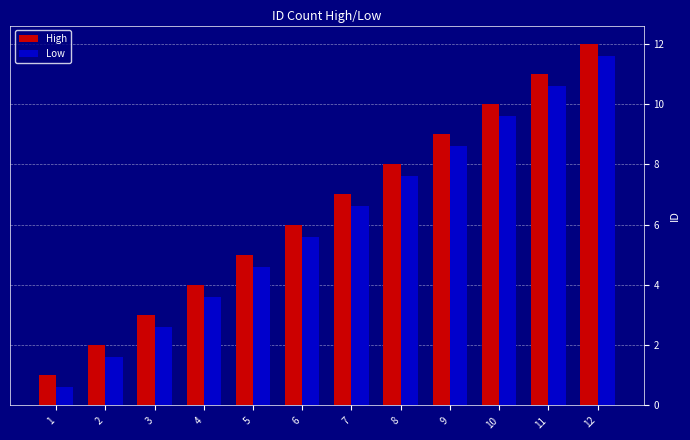

Rank the series by their maximum value, from lowest to highest.

Low, High